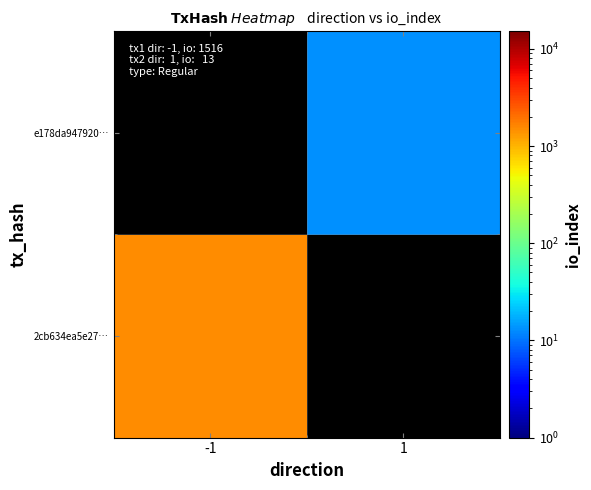

The value of e178da947920… at 1 is 21.6. True or false?

False